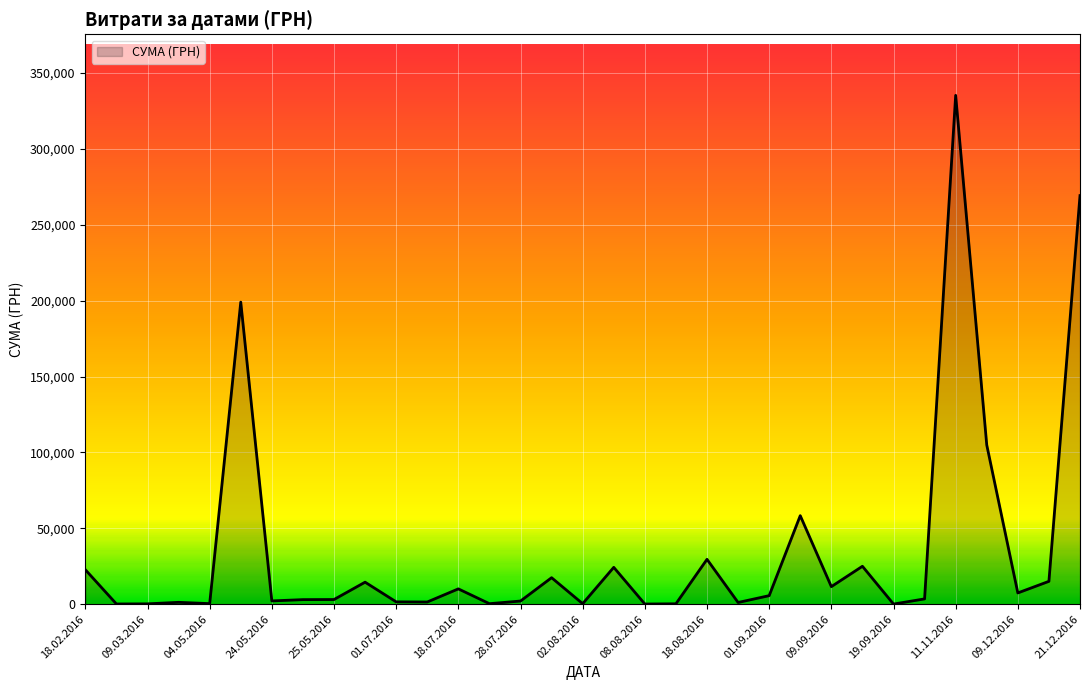

What is the greatest value displayed?

335200.2